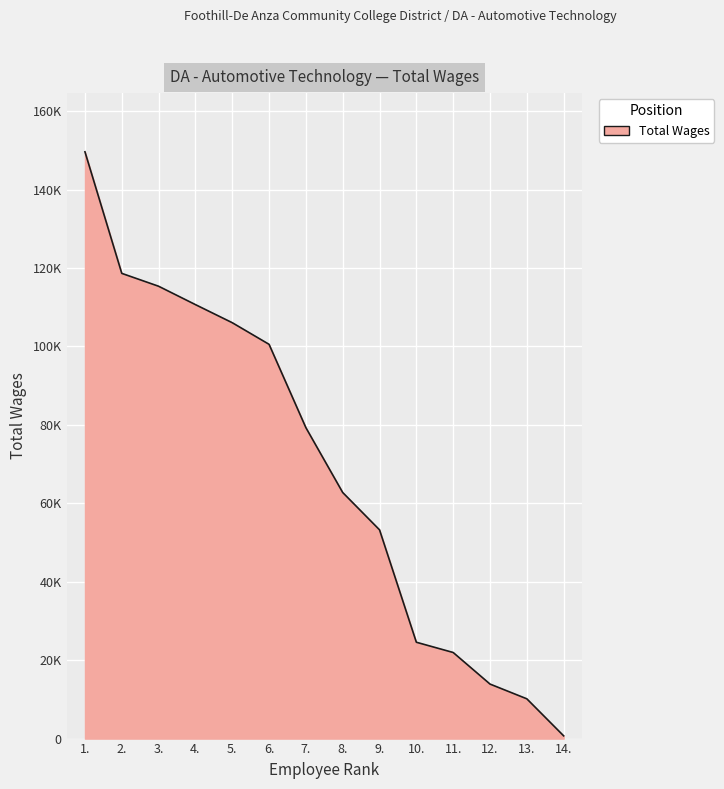

Reading left to right, extract all data points from this chart.

1.=149633	2.=118630	3.=115347	4.=110663	5.=106049	6.=100535	7.=79284	8.=62748	9.=53226	10.=24567	11.=21953	12.=13902	13.=10143	14.=699